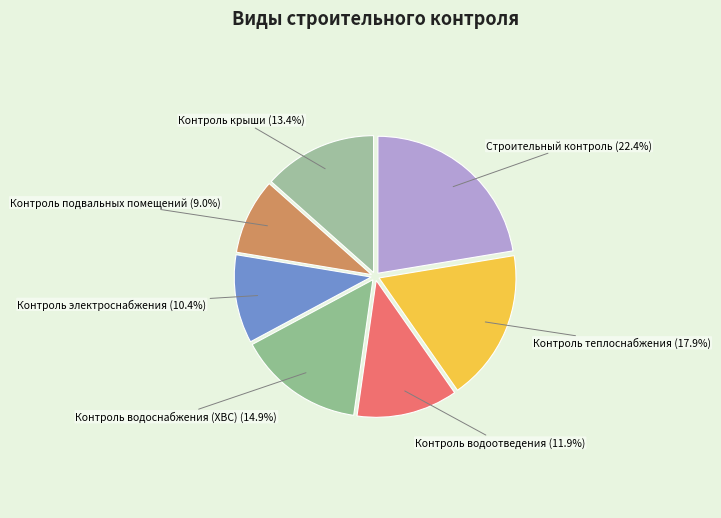

Rank the categories by value from lowest to highest.

Контроль подвальных помещений, Контроль электроснабжения, Контроль водоотведения, Контроль крыши, Контроль водоснабжения (ХВС), Контроль теплоснабжения, Строительный контроль